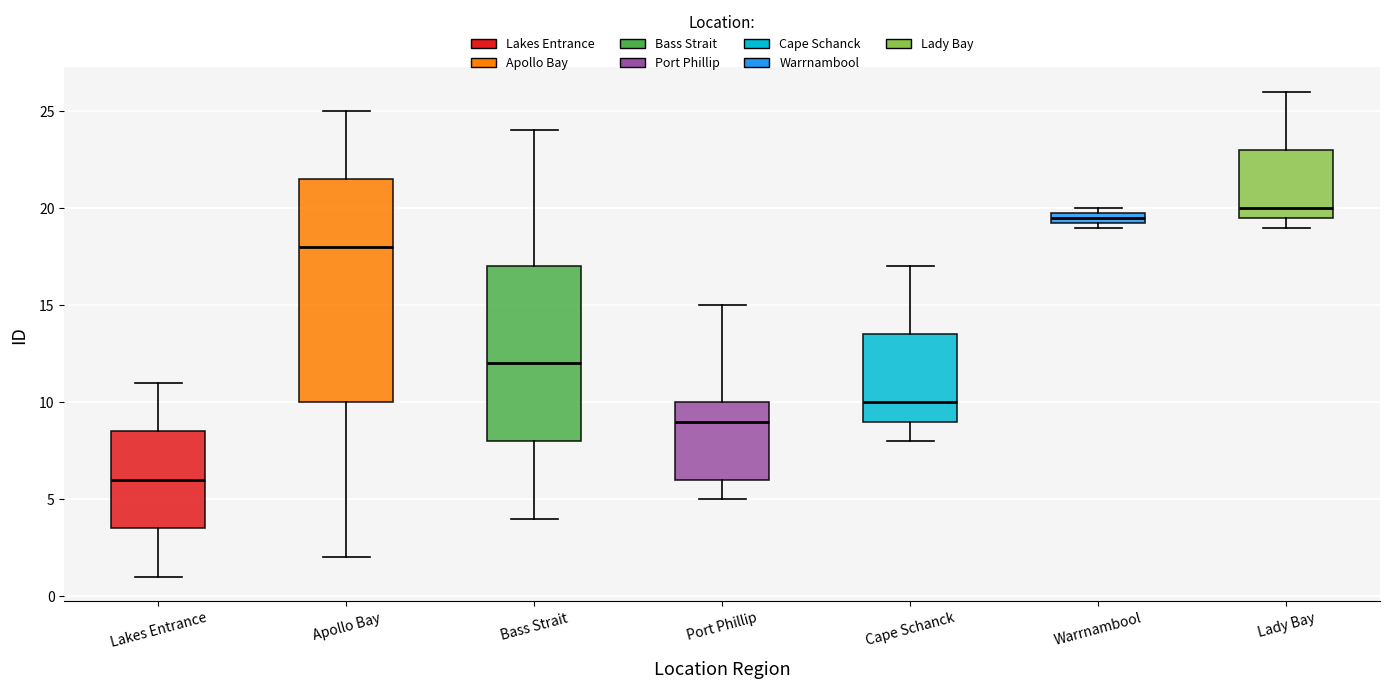

Which box has the highest median line?

Lady Bay